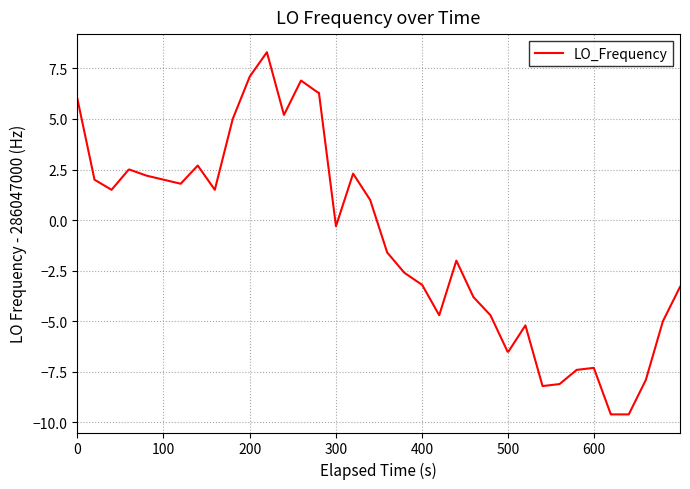

What is the difference between the maximum and minimum values?

17.9